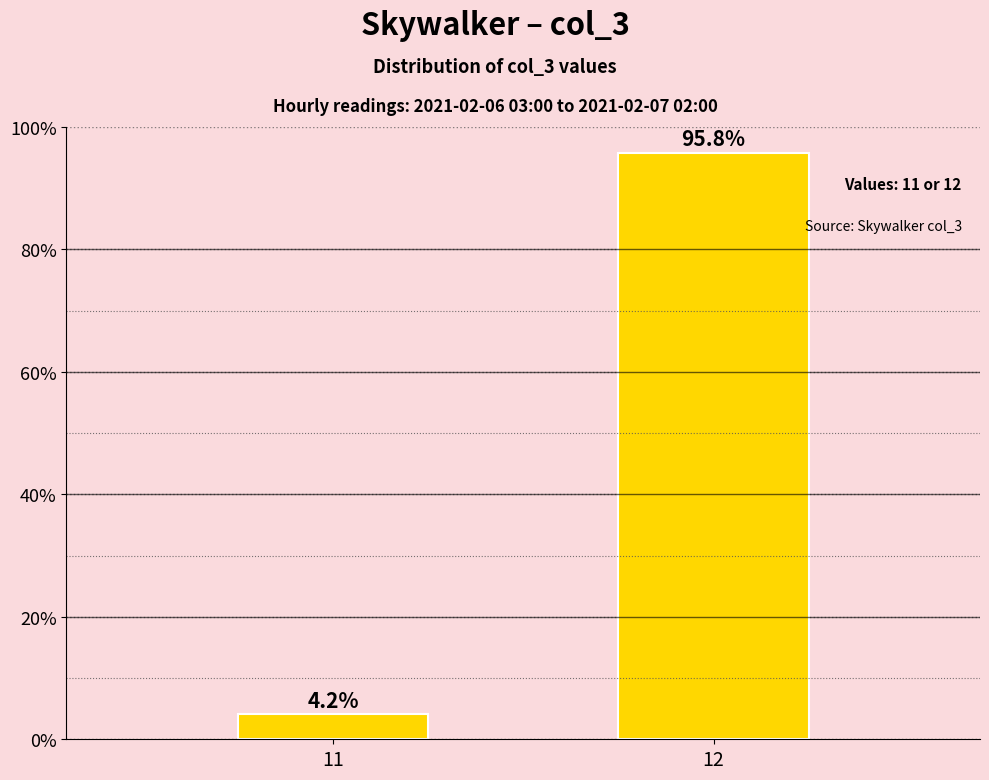

At which category does the chart reach its minimum across all series?

11